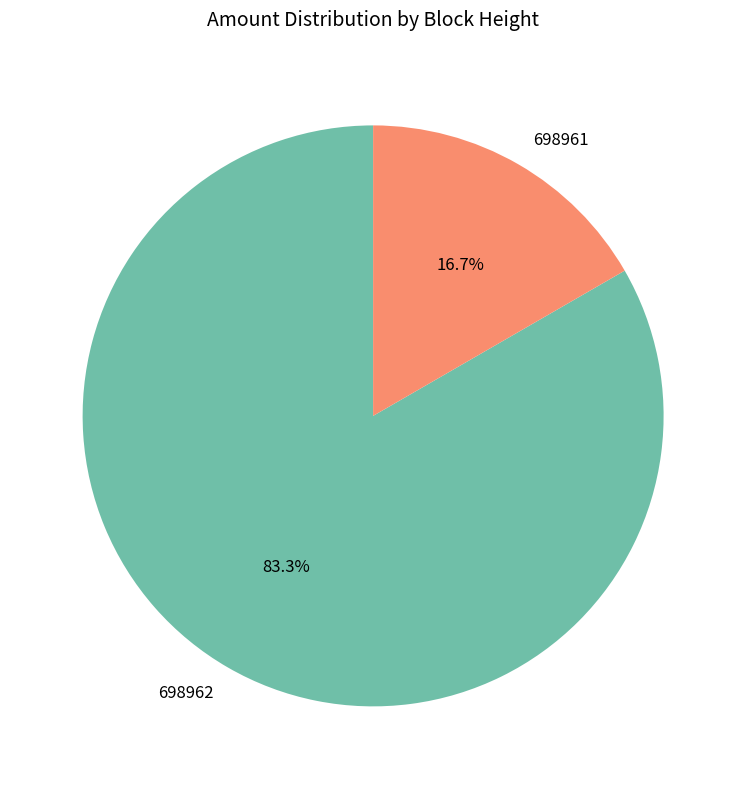

The 698962 slice represents 96% of the pie. True or false?

False